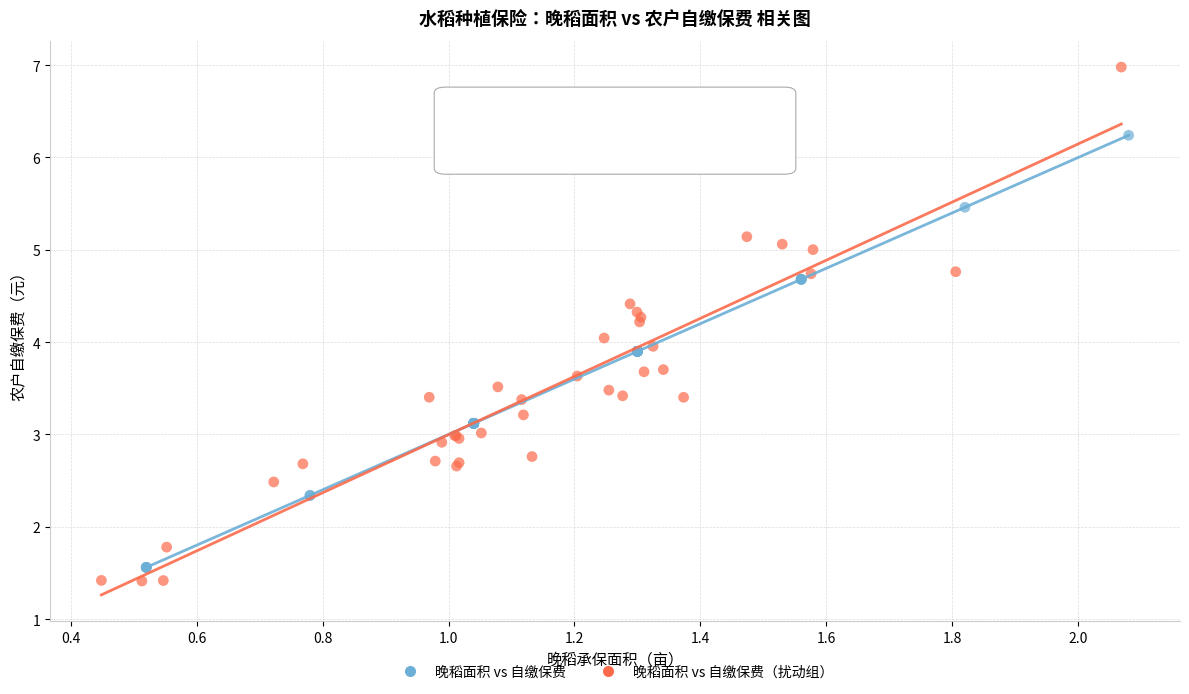

Which series has the largest Y range (max minus min)?

晚稻面积 vs 自缴保费（扰动组）